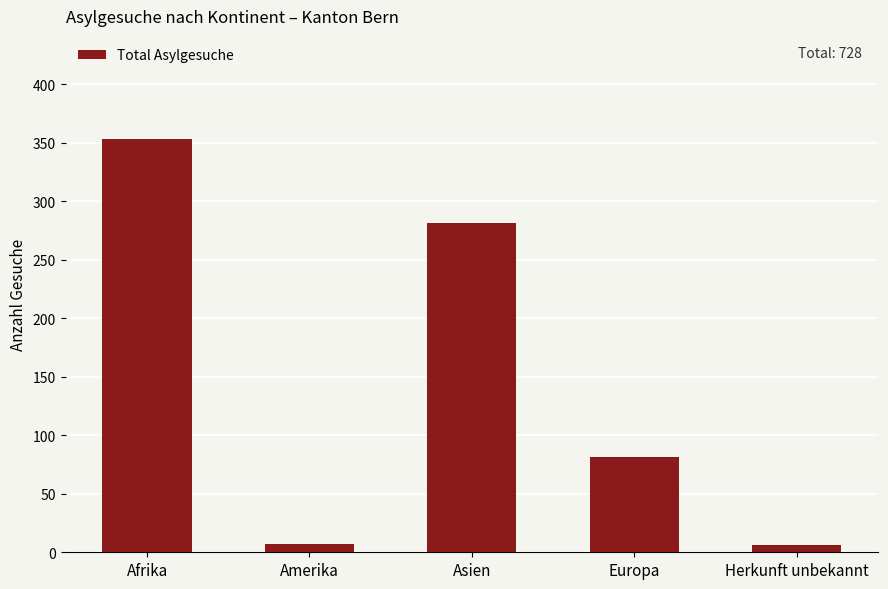

Does the chart contain any negative values?

No